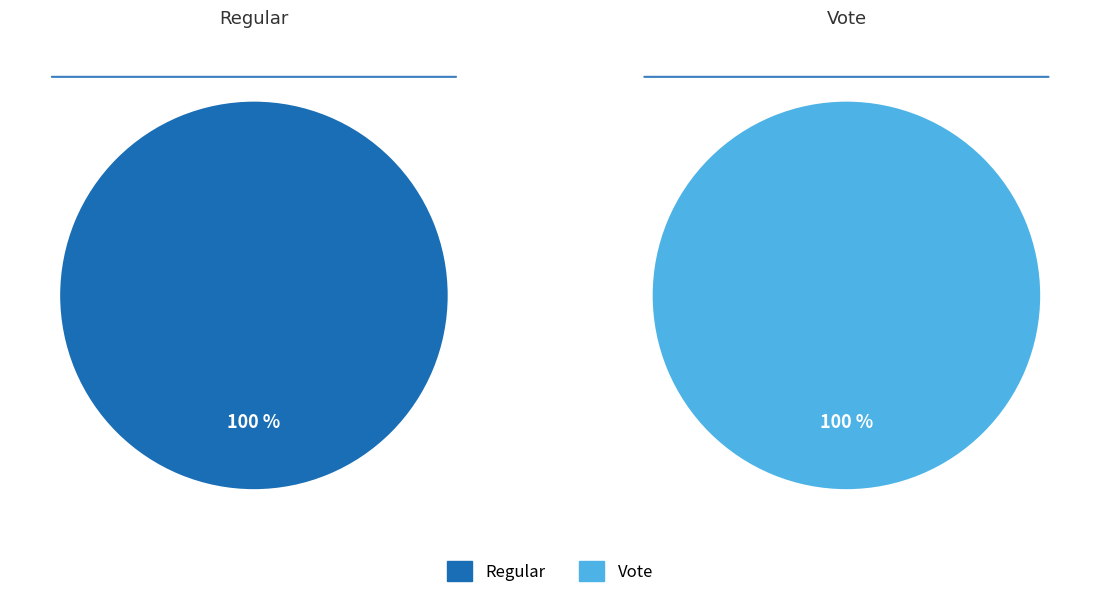

Is it true that Regular is 50% of the pie?

True